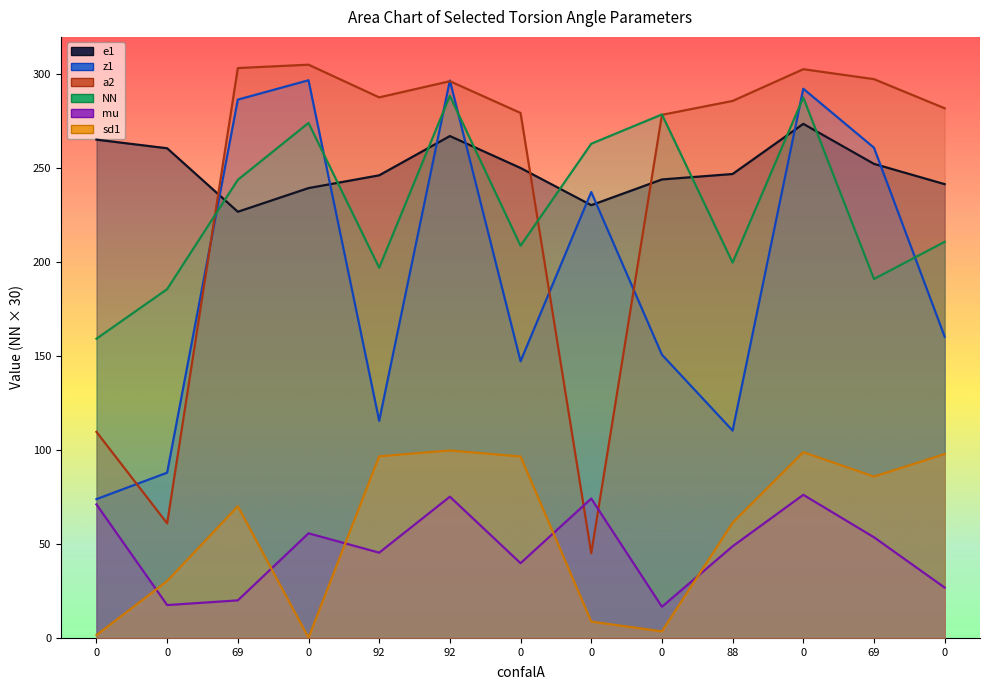

Rank the categories by e1 value from lowest to highest.

69, 0, 0, 0, 0, 92, 88, 0, 69, 0, 0, 92, 0